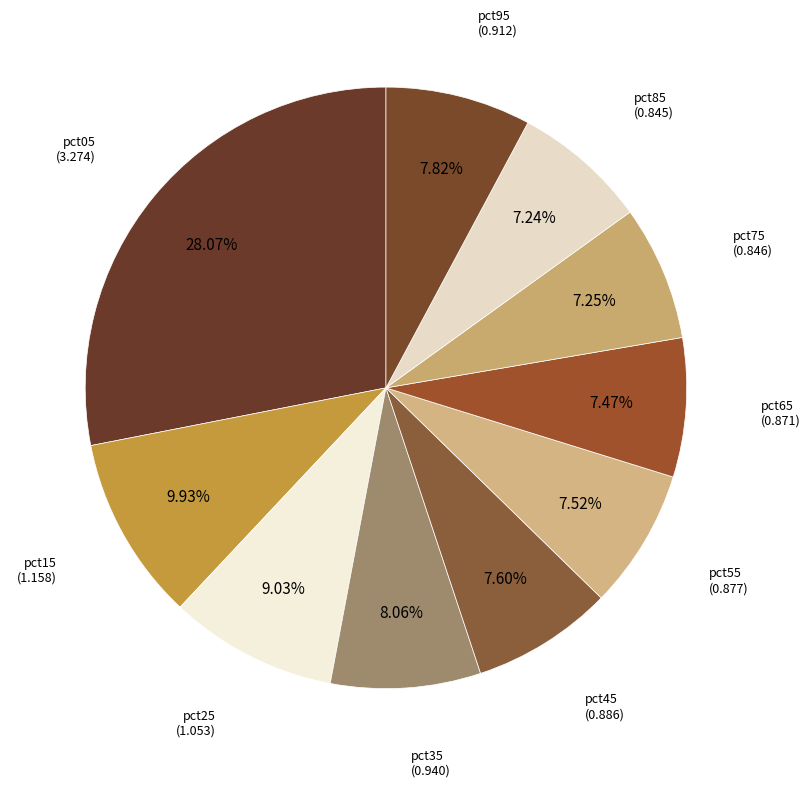

How many slices are in this pie chart?

10